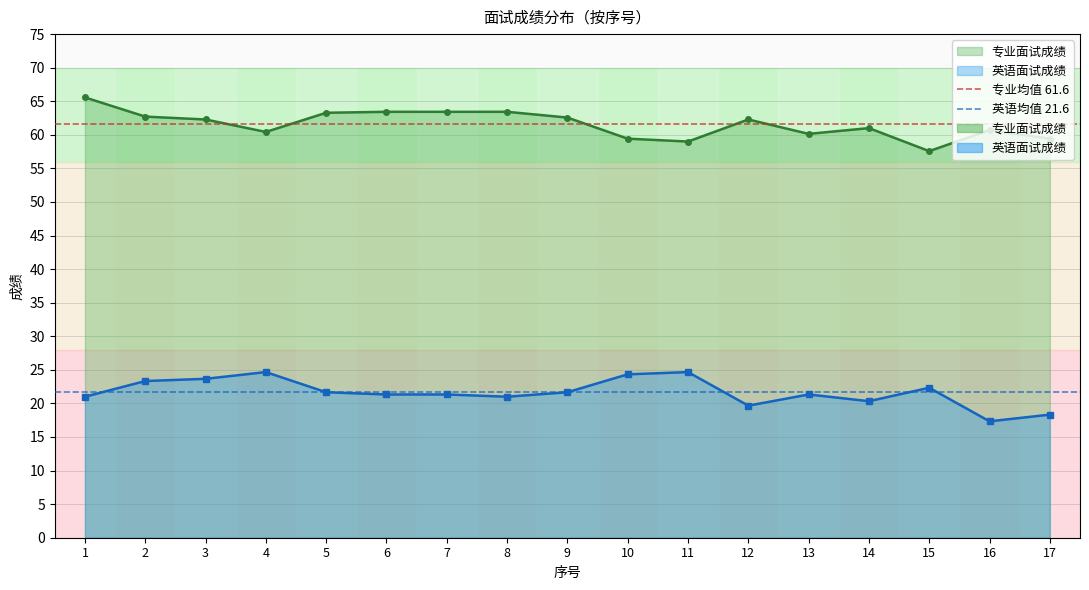

At 1, list the series in order from smallest to largest.

英语均值 21.6, 专业均值 61.6